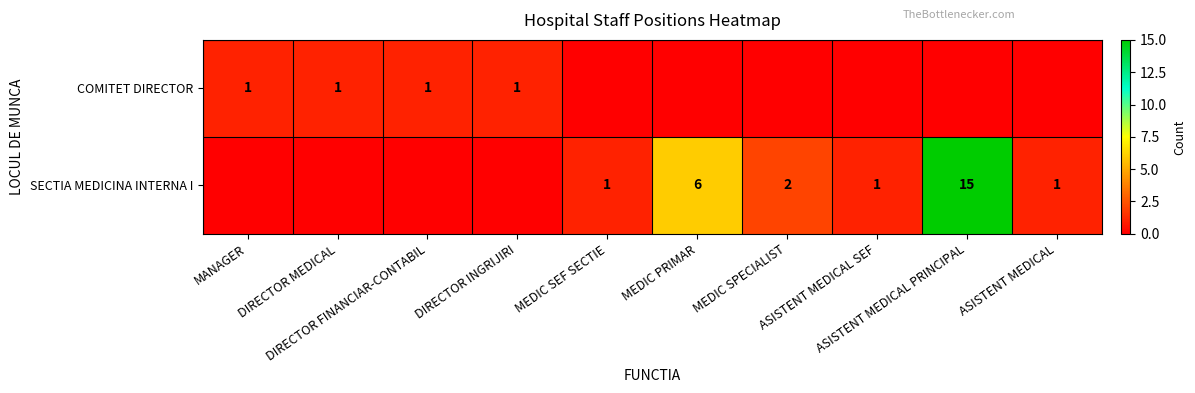

At which label does SECTIA MEDICINA INTERNA I first exceed 1?

MEDIC PRIMAR